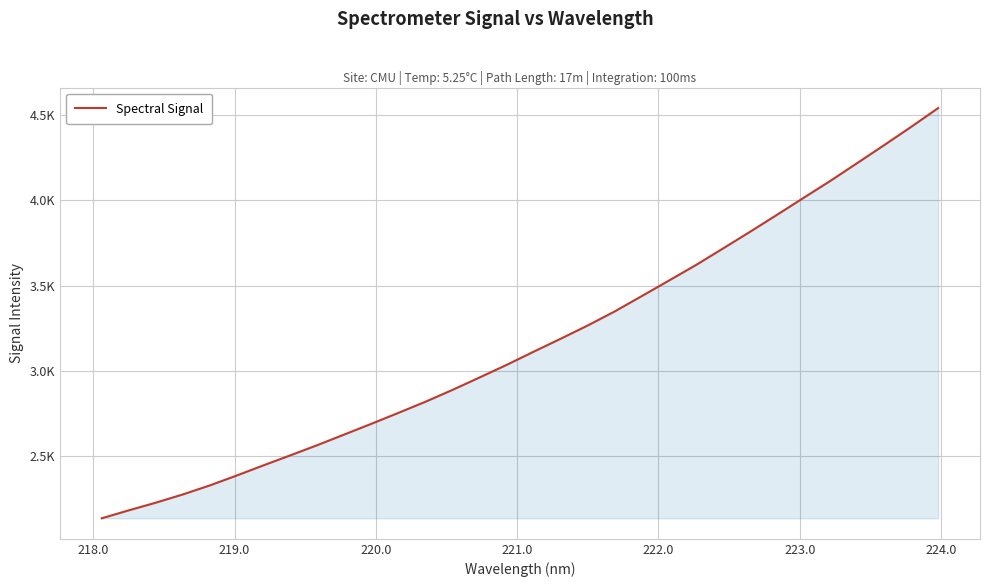

Does the chart have visible grid lines?

Yes